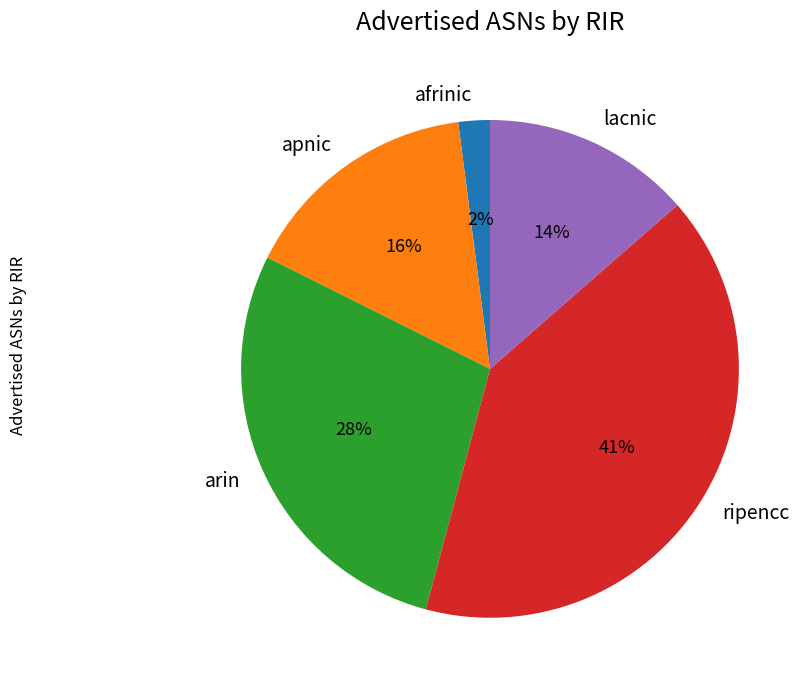

Do arin and lacnic together represent more than half of the pie?

No